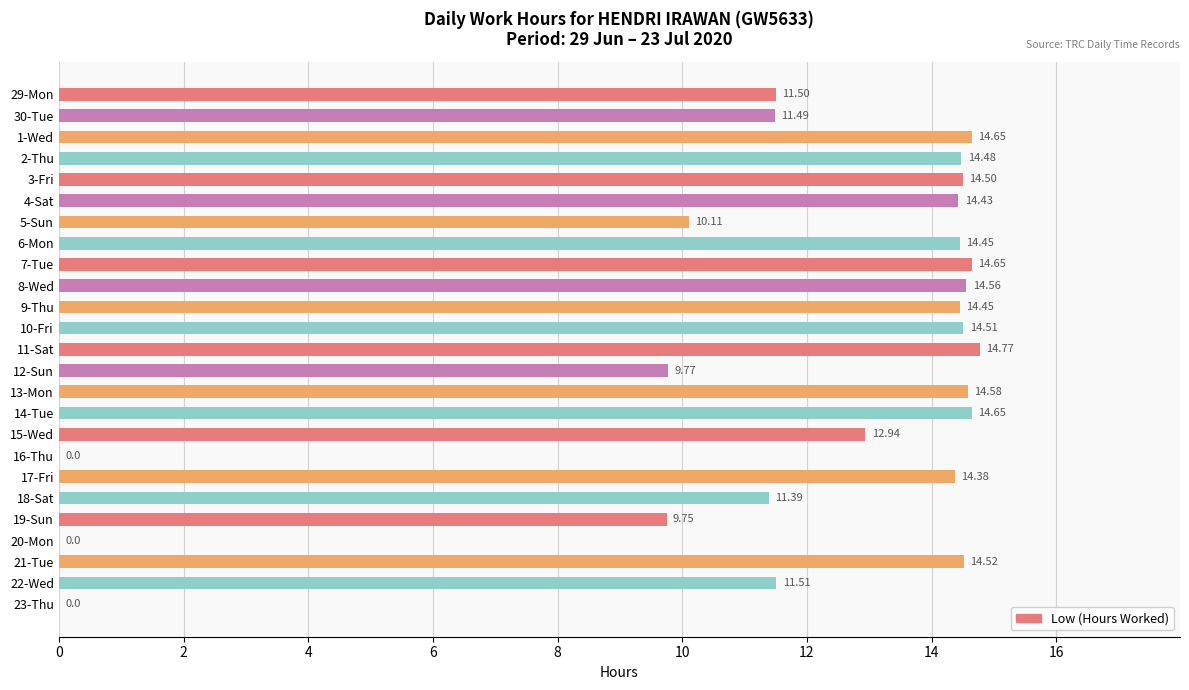

Does the chart contain stacked bars?

No